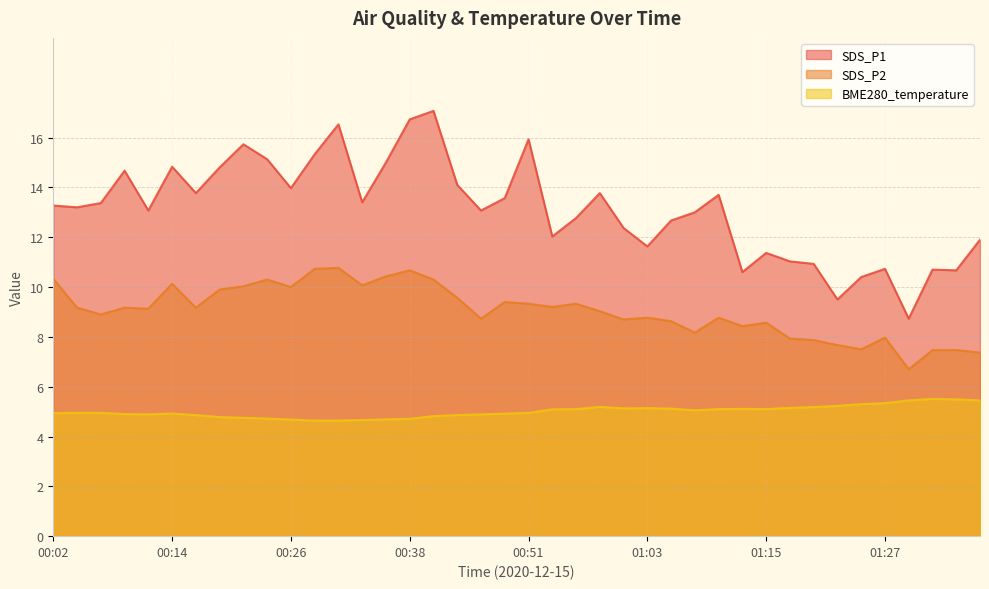

What is the difference between the maximum and second lowest values in the BME280_temperature series?

0.9